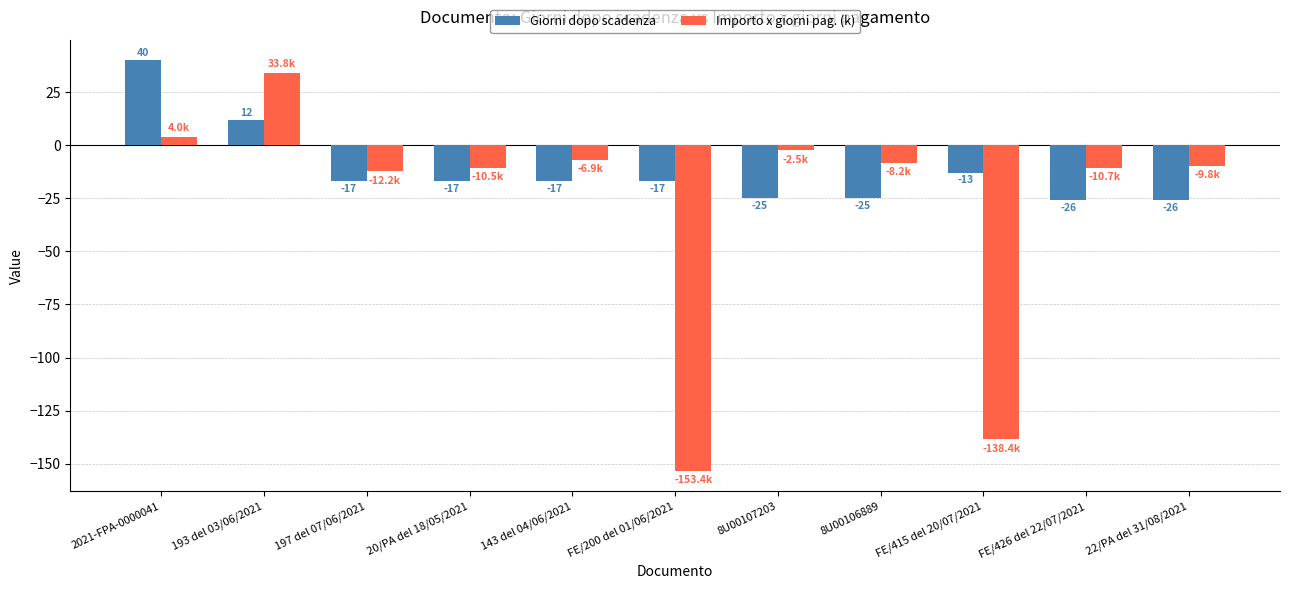

What is the difference between the maximum and minimum values in the Importo x giorni pag. (k) series?

187.2